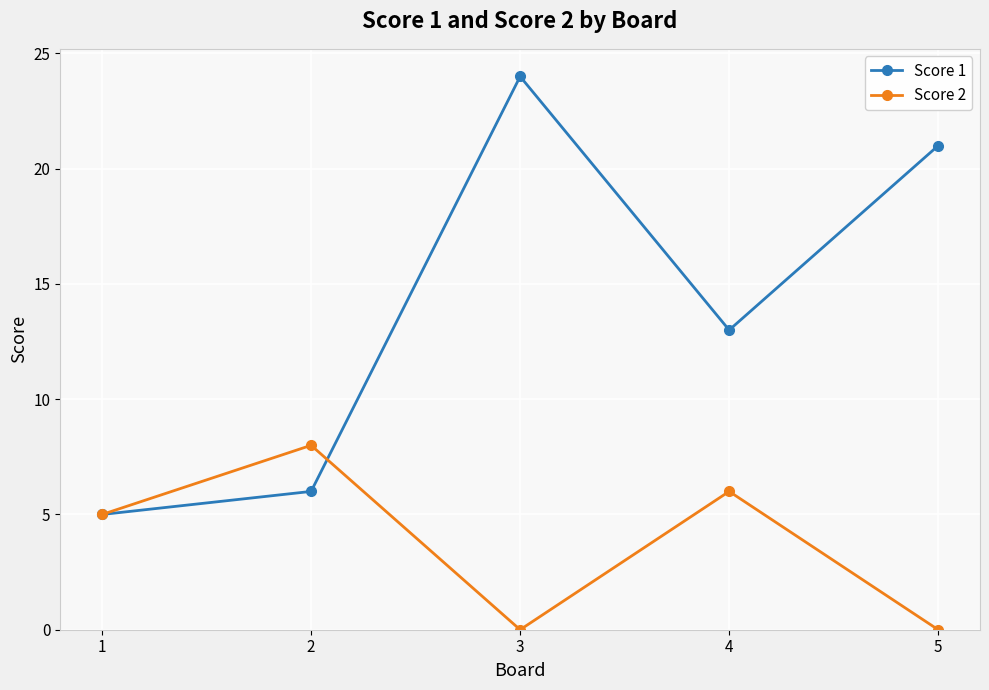

List the series in order of their overall mean, lowest first.

Score 2, Score 1